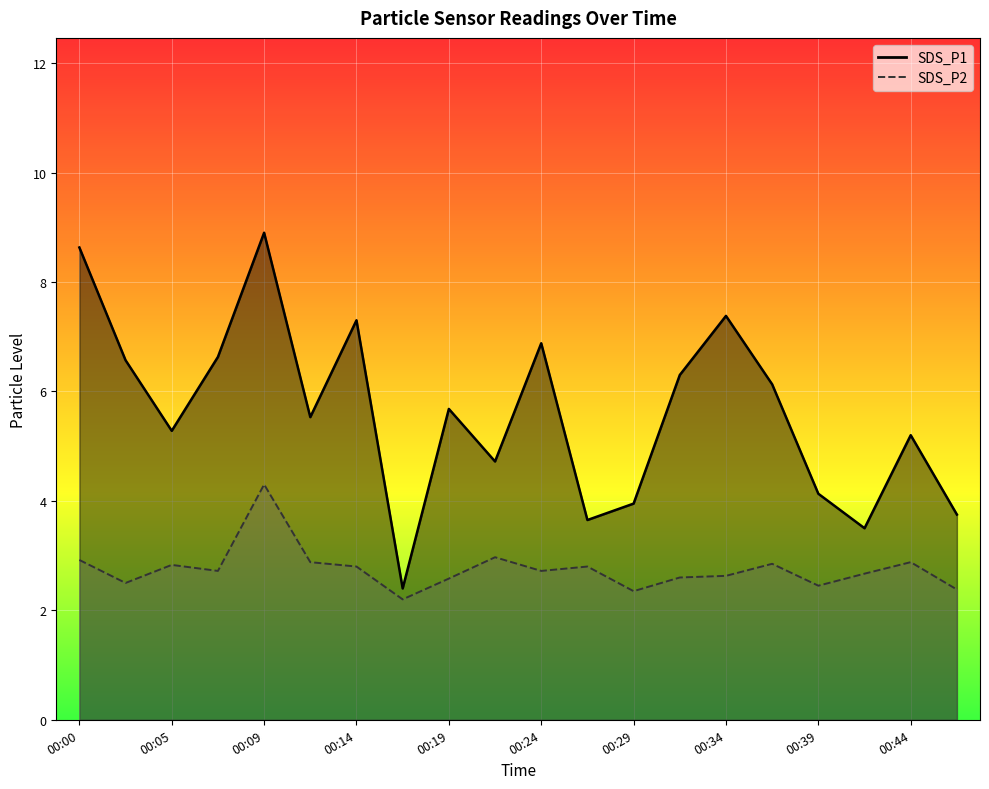

What is the value of the SDS_P1 point at the 4th from the left?

6.6